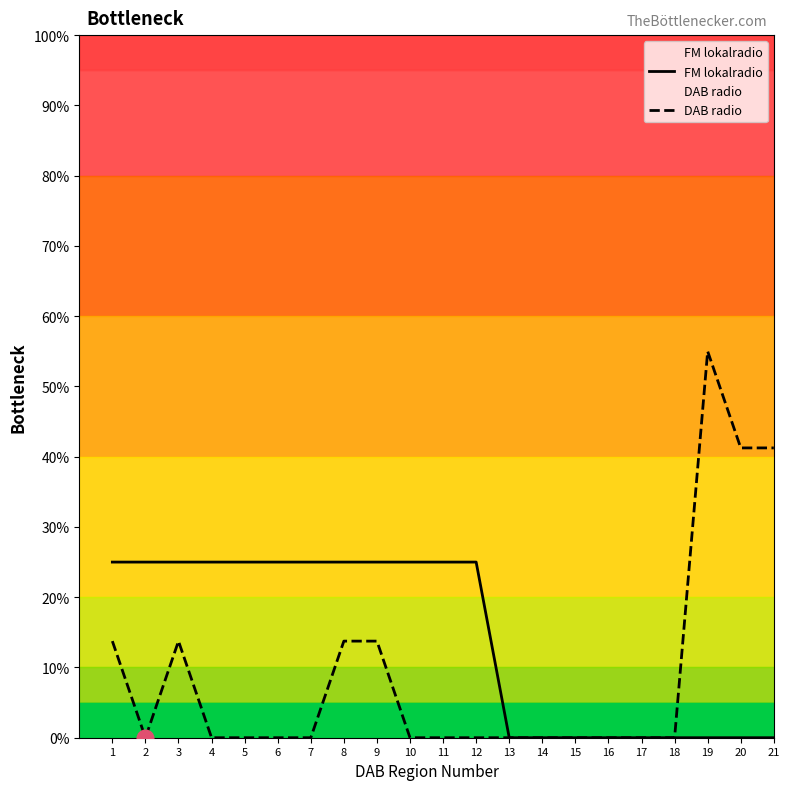

How many lines are shown in the chart?

2